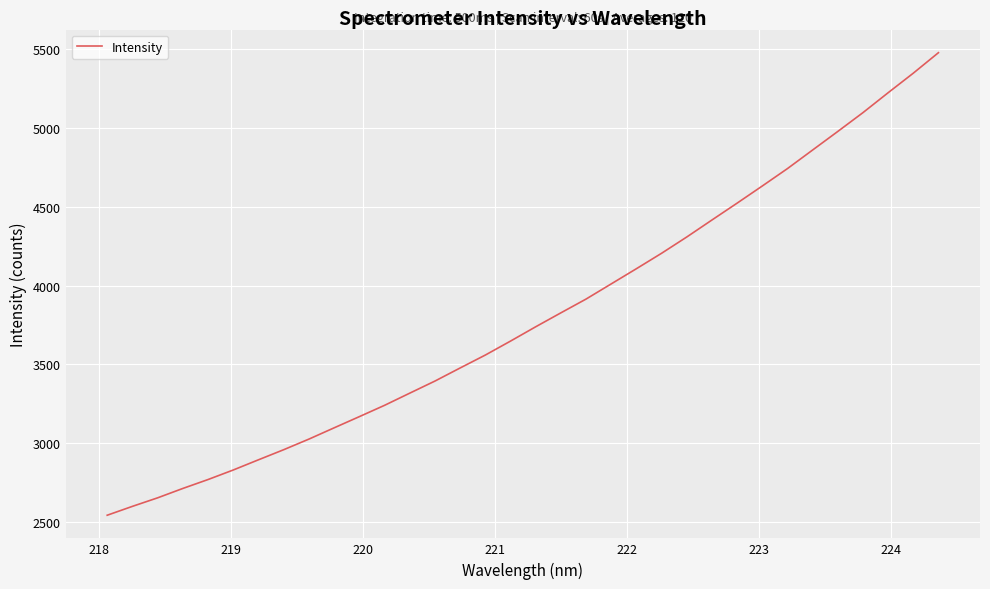

How many lines are shown in the chart?

1